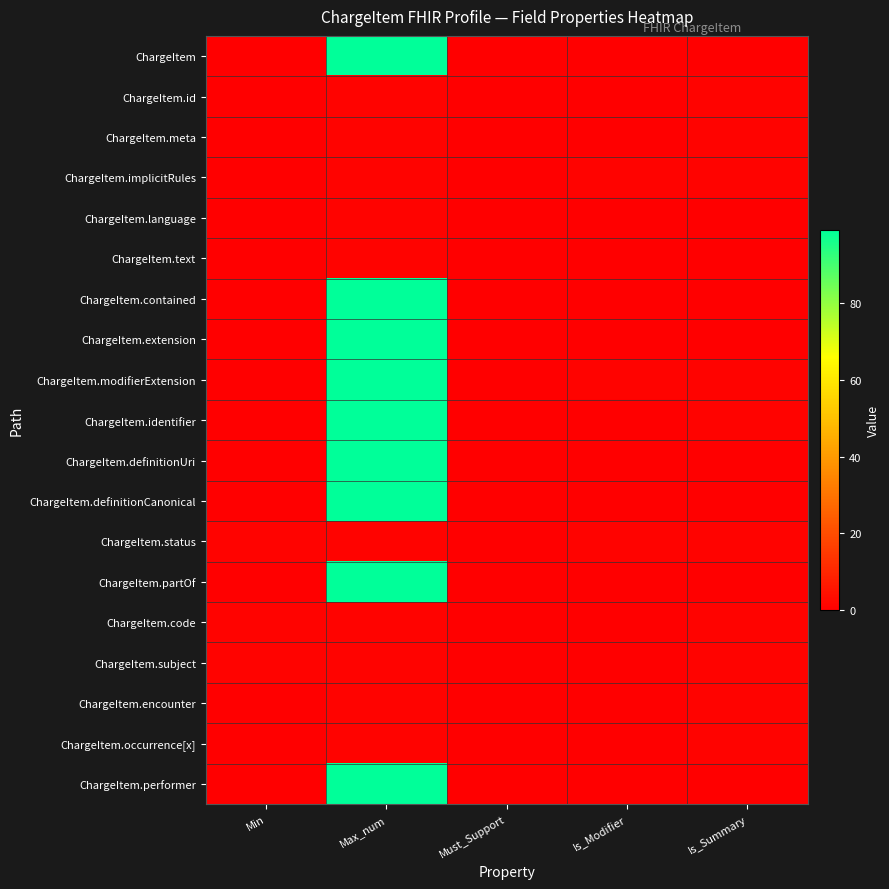

Between Max_num and Min, which is larger?

Max_num